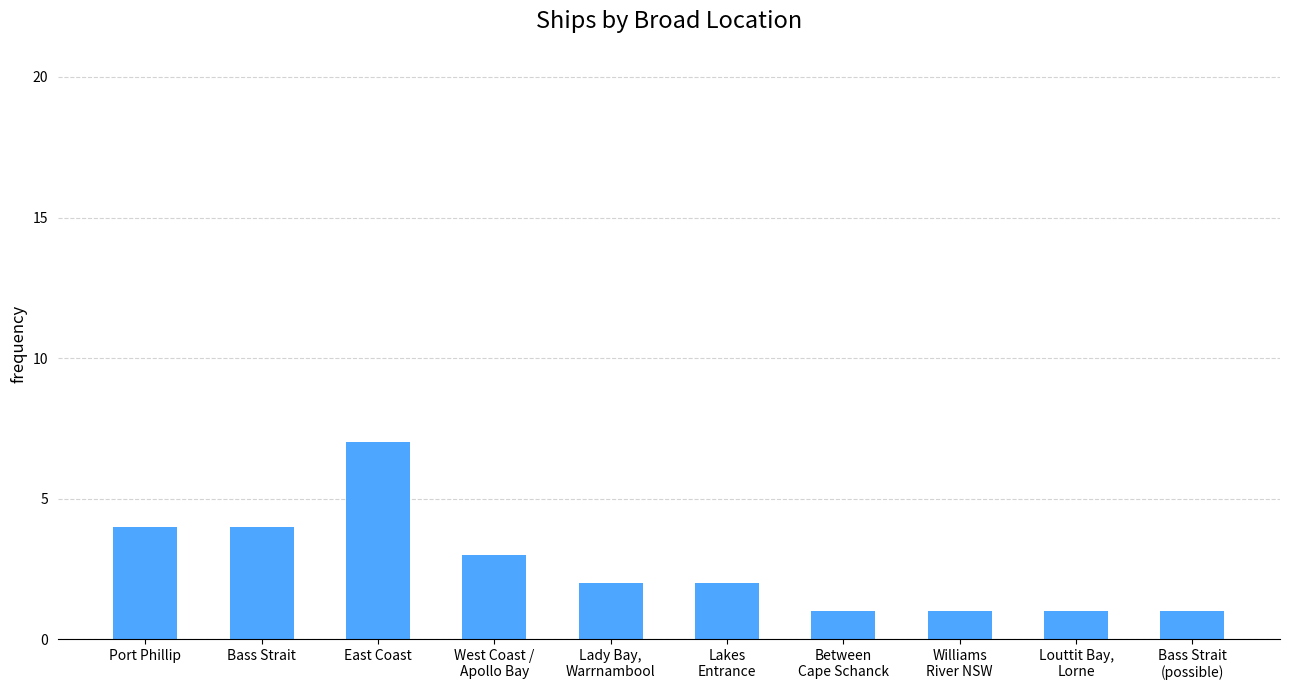

Reading right to left, what are all the values shown in this chart?

Bass Strait
(possible)=1	Louttit Bay,
Lorne=1	Williams
River NSW=1	Between
Cape Schanck=1	Lakes
Entrance=2	Lady Bay,
Warrnambool=2	West Coast /
Apollo Bay=3	East Coast=7	Bass Strait=4	Port Phillip=4